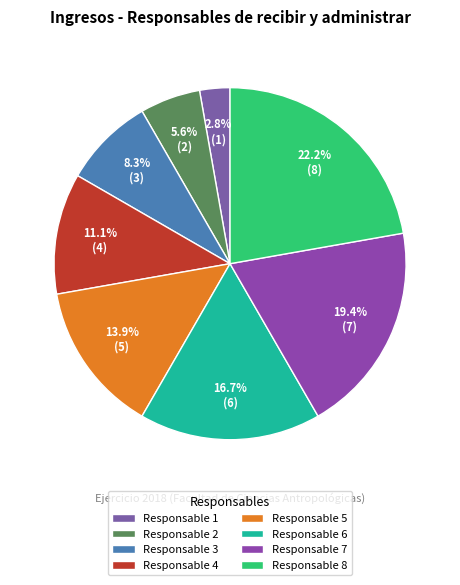

Which category has the biggest portion of the pie?

Responsable 8